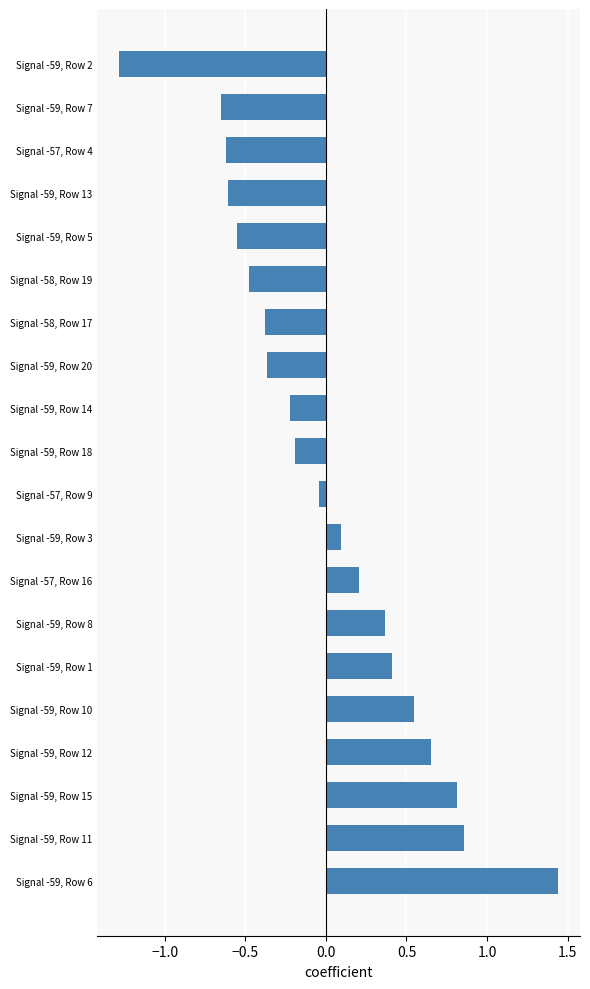

Are the bars grouped side by side (vs. stacked)?

No